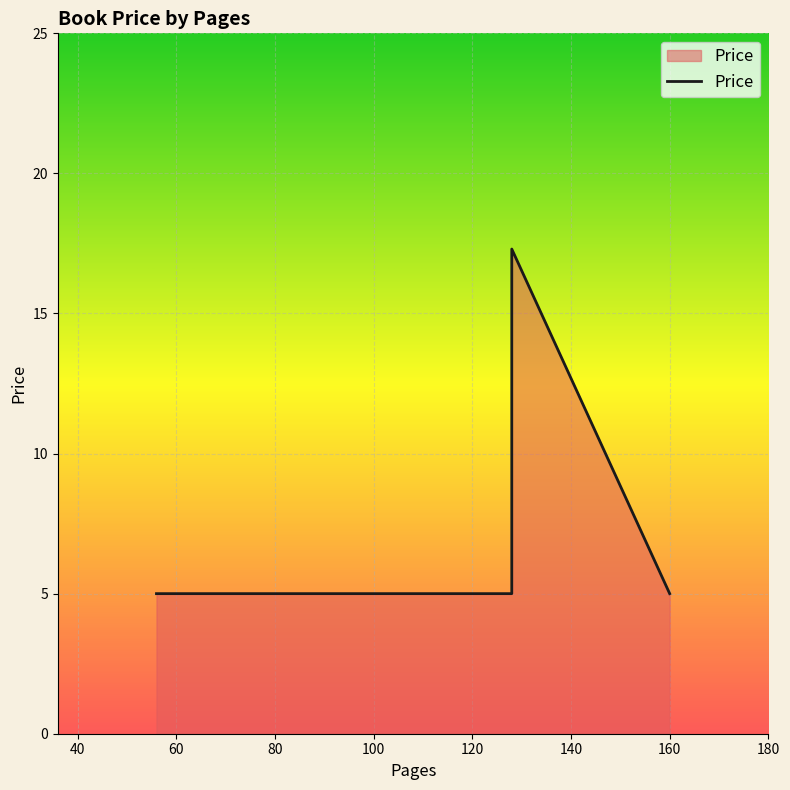

What is the sum of all values?

37.3